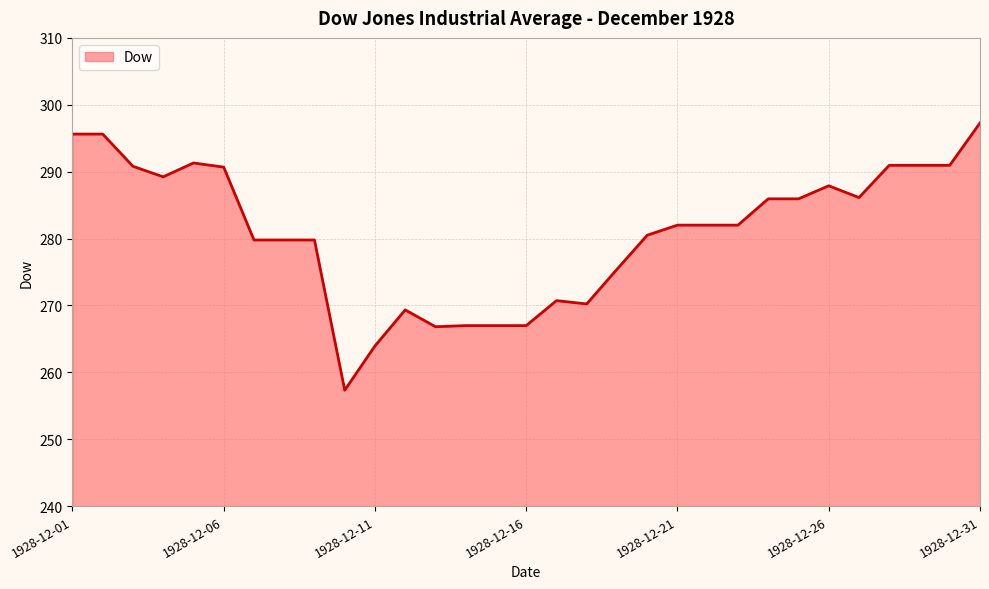

What is the average value?

281.0